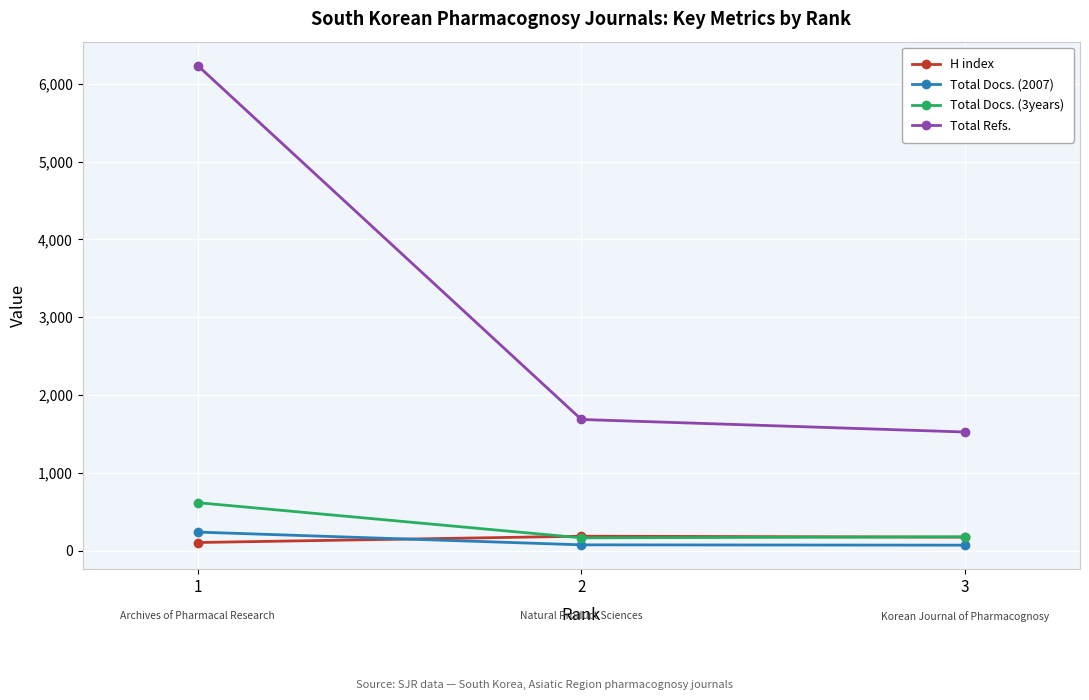

What is the maximum value shown in the chart?

6233